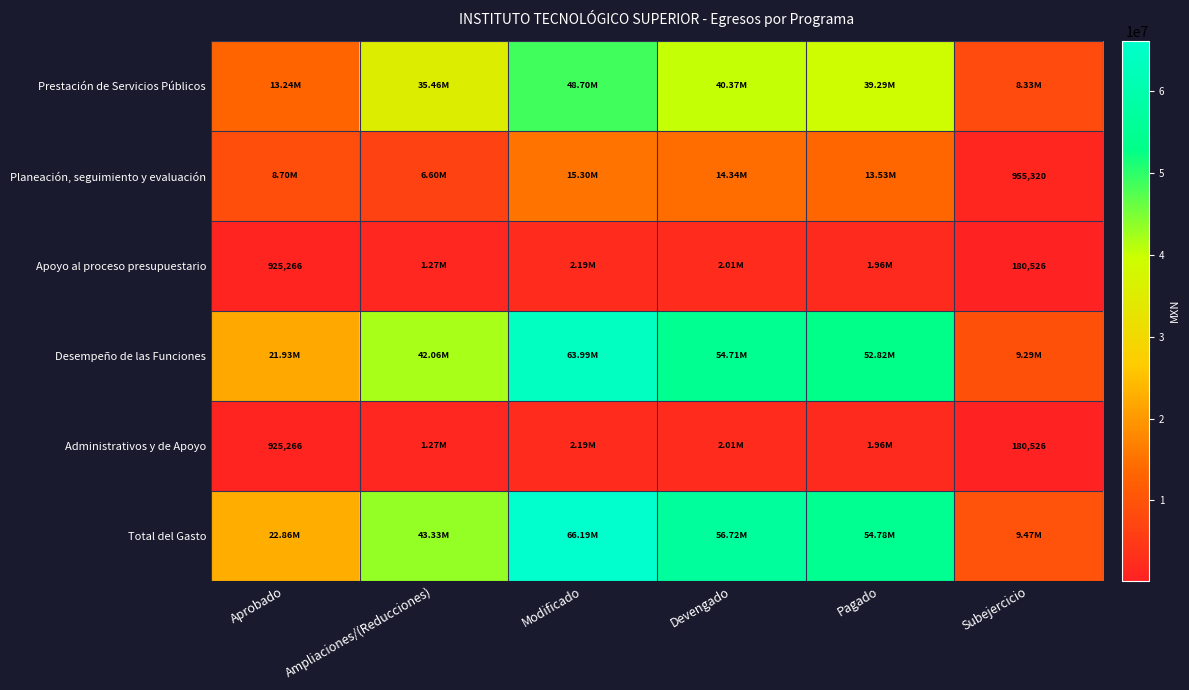

Is the value of Total del Gasto at Aprobado greater than the value of Planeación, seguimiento y evaluación at Pagado?

Yes